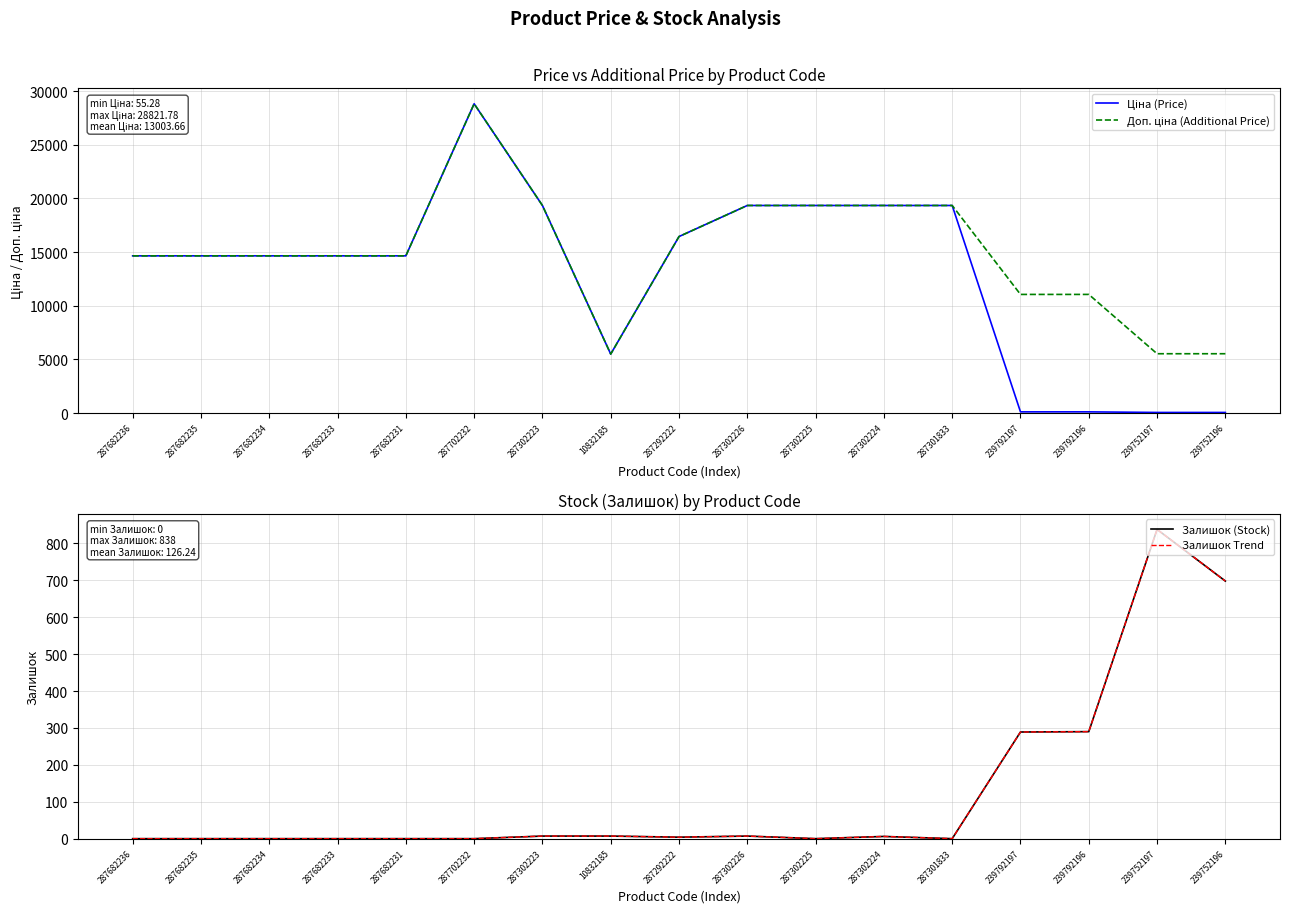

What is the minimum value for Ціна (Price)?

55.3